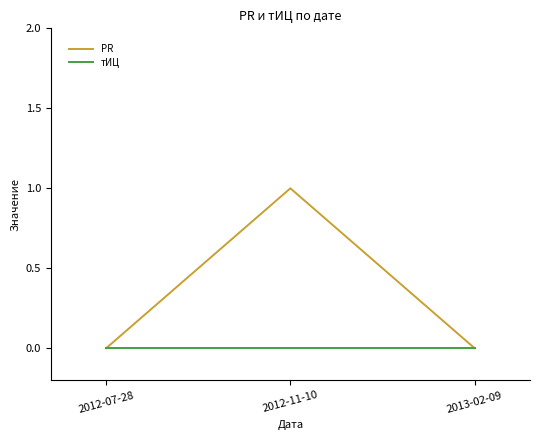

Between 2012-11-10 and 2013-02-09, which series saw the biggest shift?

PR